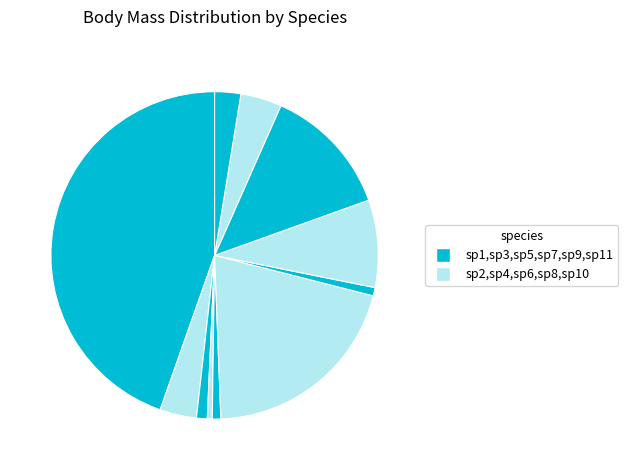

What is the smallest slice in the pie chart?

sp4